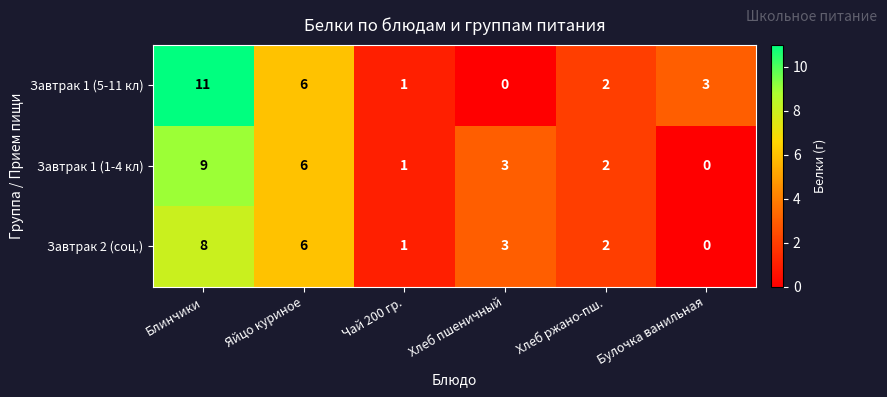

Which series has the largest total across all categories?

Завтрак 1 (5-11 кл)